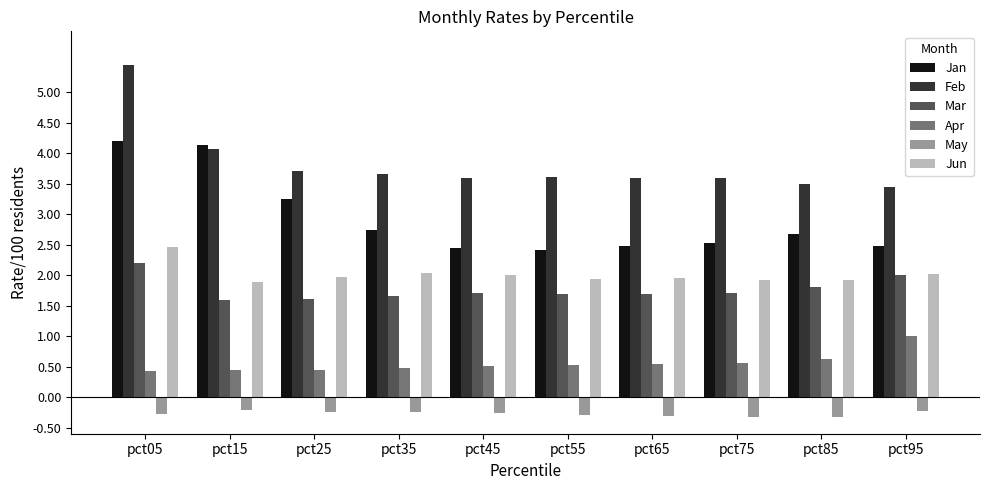

Is it true that Jan equals 4.0 at pct95?

False